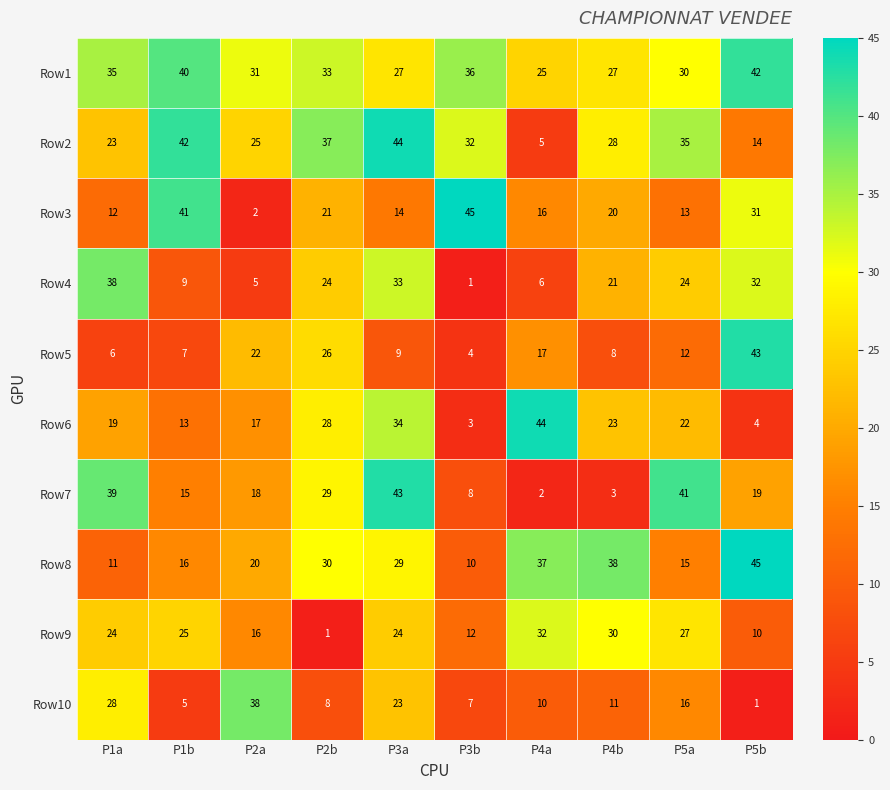

At which label does Row6 reach its minimum?

P3b